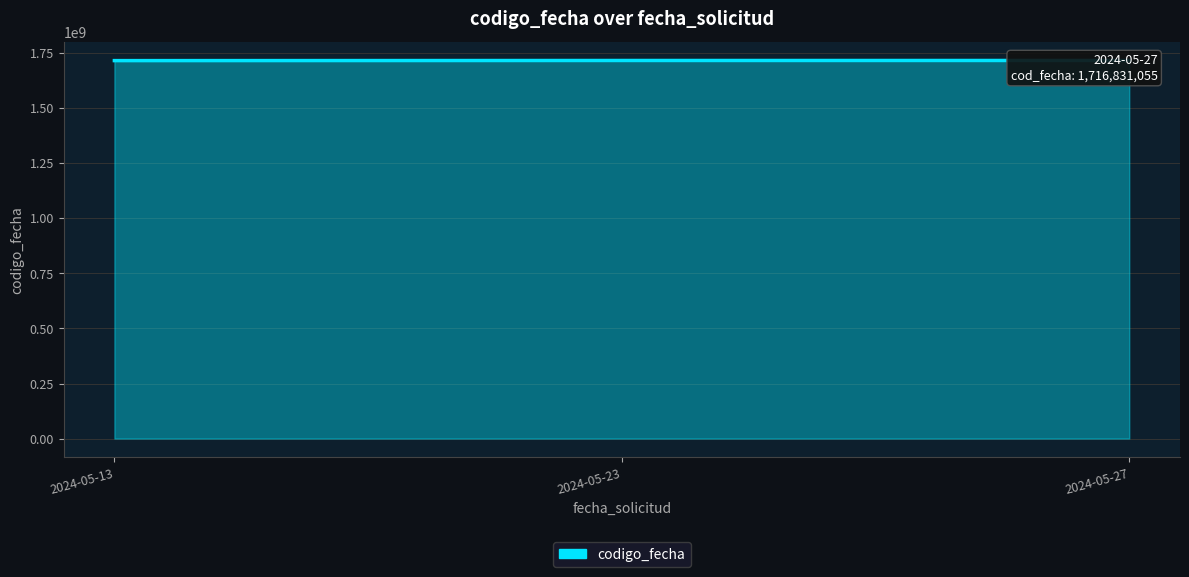

What is the change in value from 2024-05-13 to 2024-05-27?

+622897